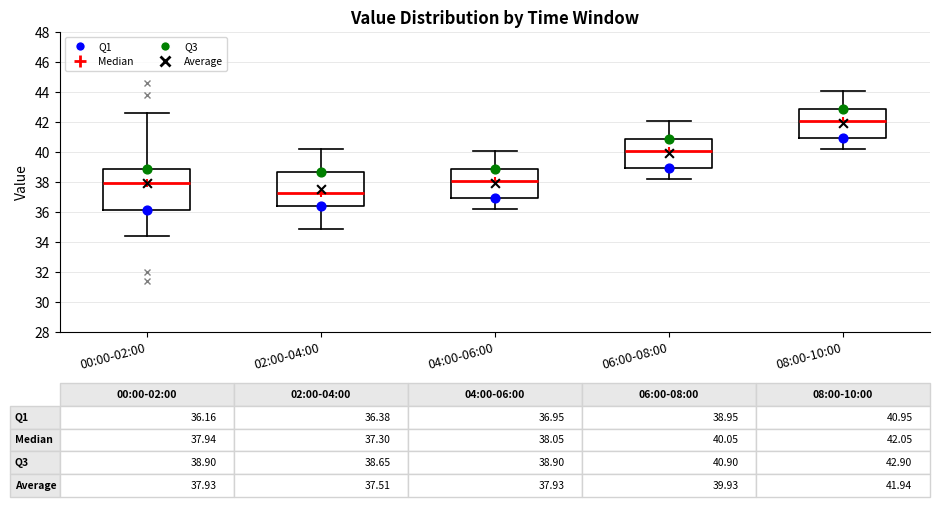

Which box's median line is the highest?

08:00-10:00